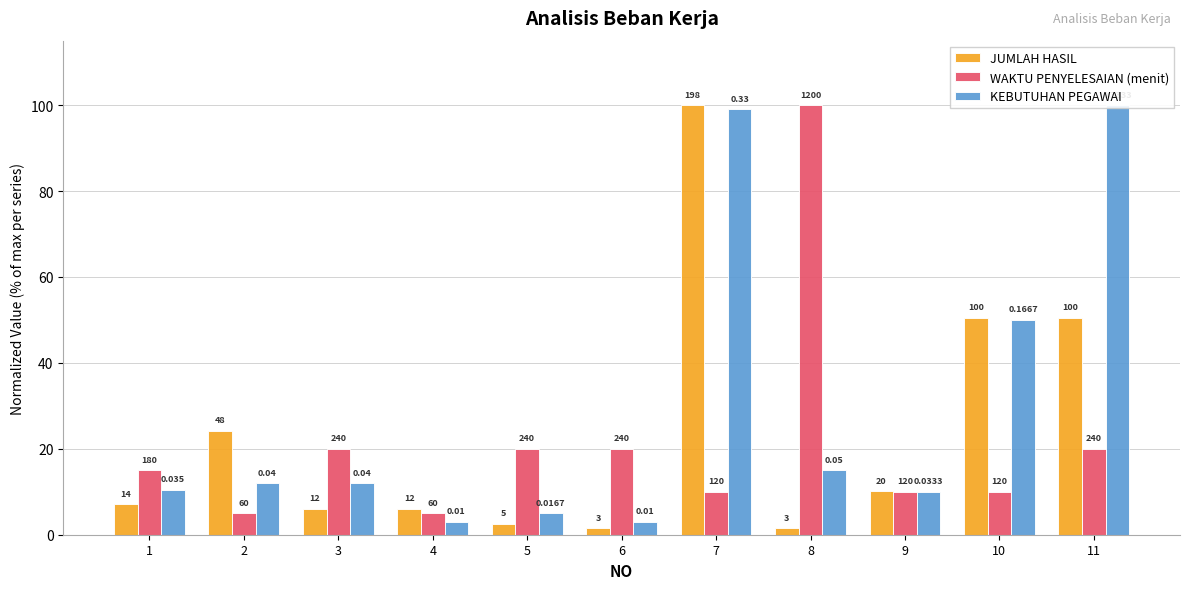

At which label is JUMLAH HASIL closest to 50?

10